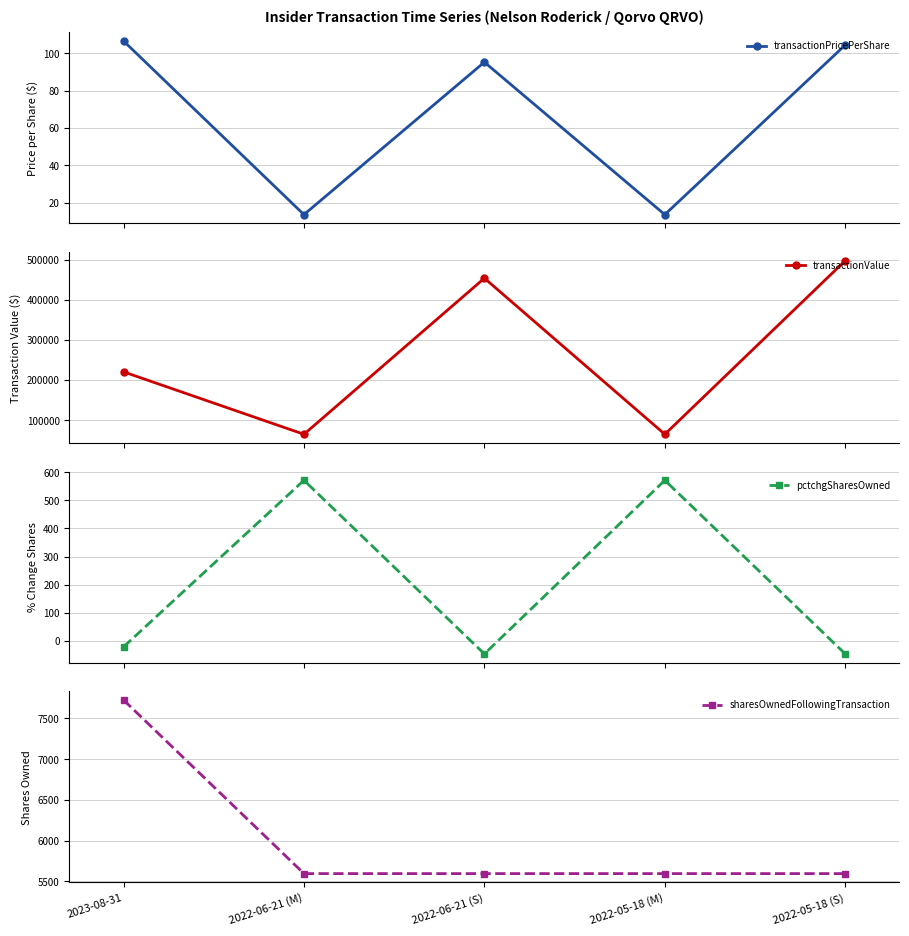

Is it true that sharesOwnedFollowingTransaction equals 7476.1 at 2022-06-21 (M)?

False